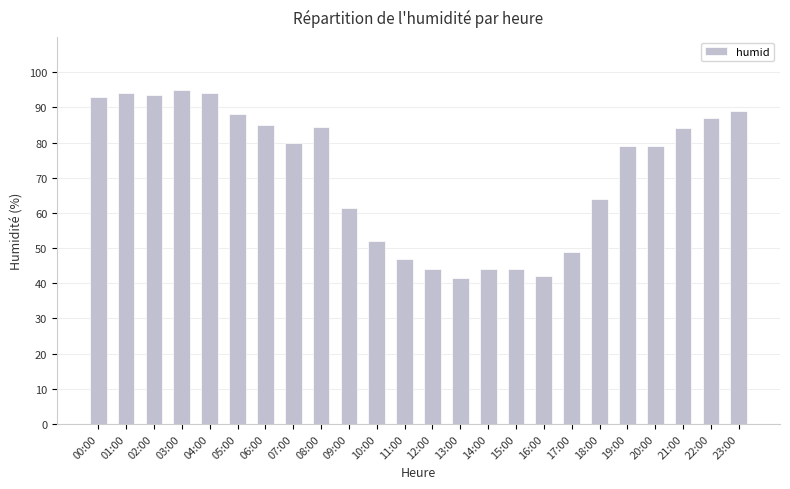

What is the label of the 20th bar from the right?

04:00